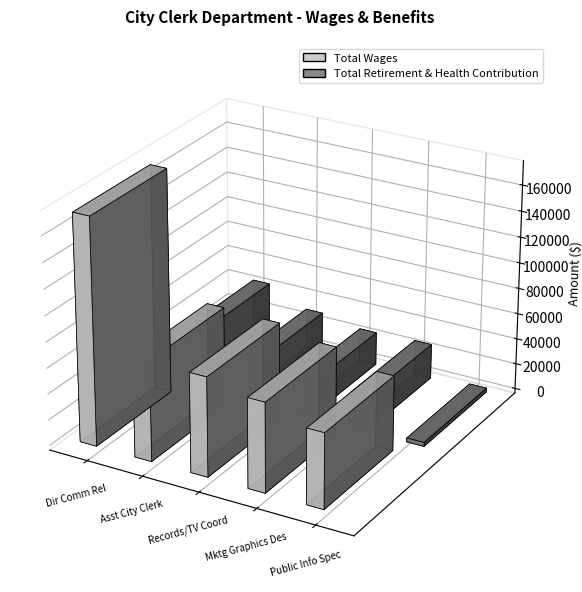

What is the average value of the Total Wages series?

91379